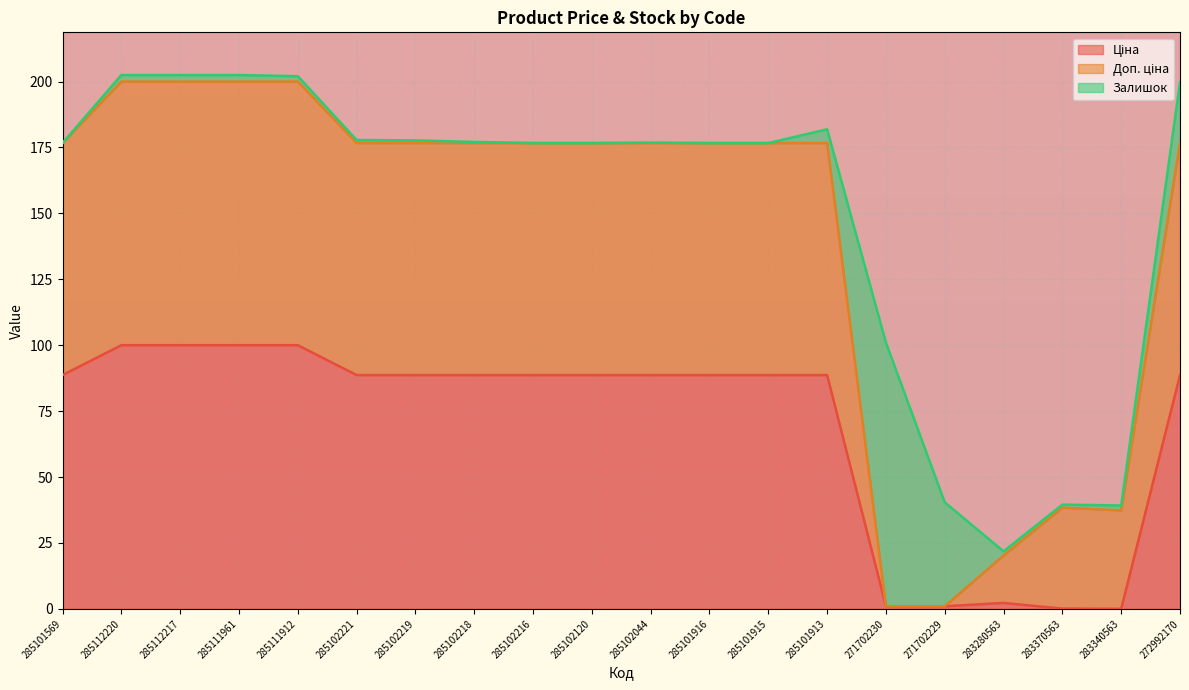

Rank the categories by Доп. ціна value from lowest to highest.

271702230, 271702229, 283280563, 283340563, 283370563, 285101569, 285102221, 285102219, 285102218, 285102216, 285102120, 285102044, 285101916, 285101915, 285101913, 272992170, 285112220, 285112217, 285111961, 285111912